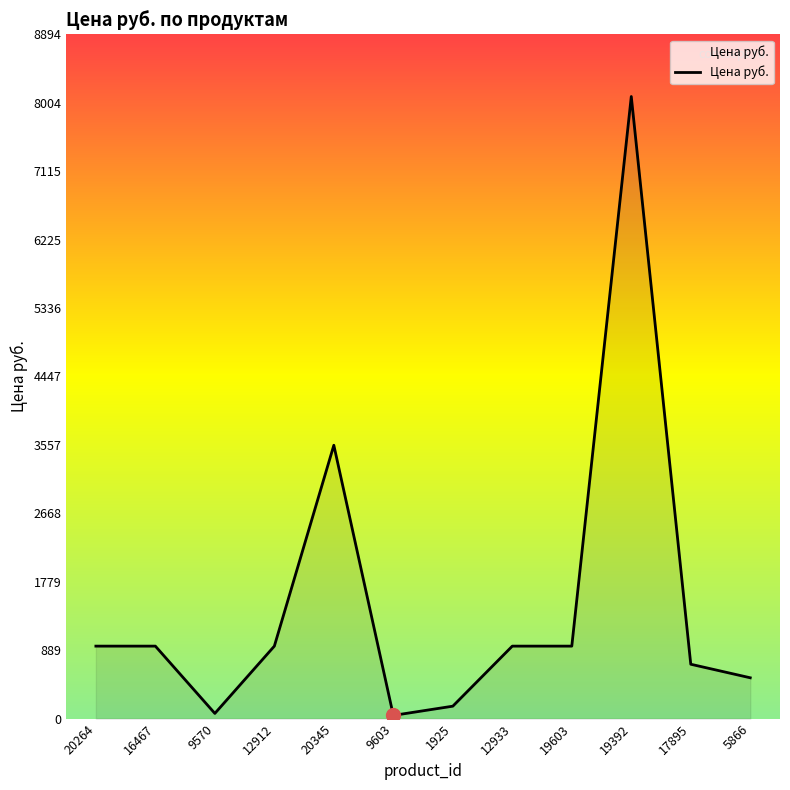

What is the maximum value shown in the chart?

8085.0